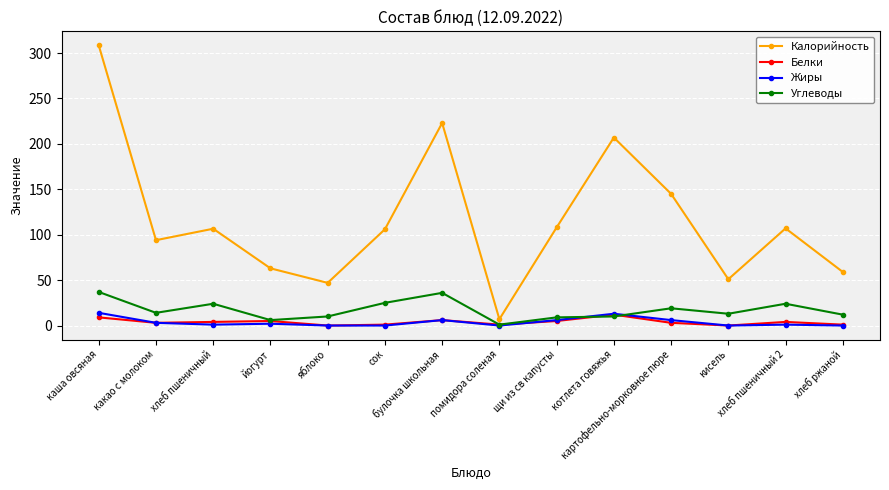

How many series are shown in this chart?

4